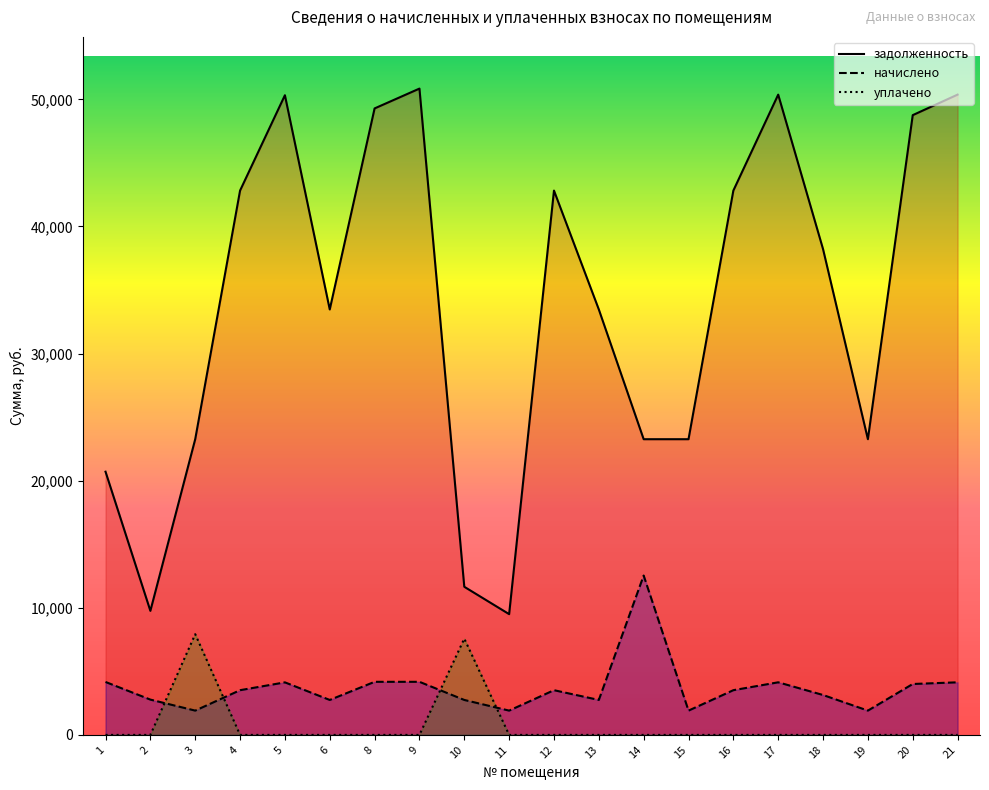

The уплачено series shows 4172.2 at 19. True or false?

False